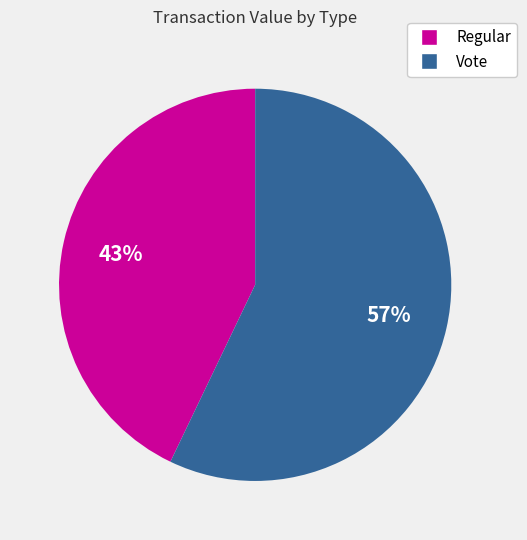

True or false: Vote accounts for 48% of the total.

False